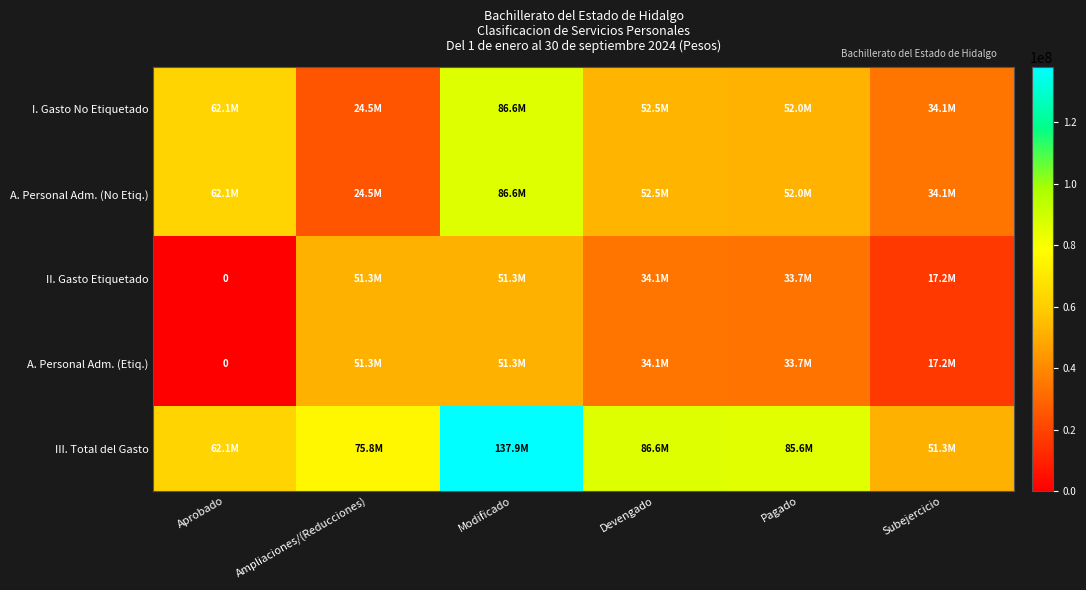

What is the difference between the maximum and second lowest values in the A. Personal Adm. (Etiq.) series?

34094743.8